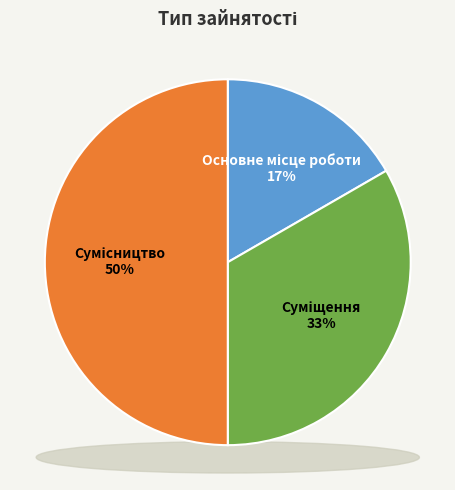

To the nearest percent, what is the difference between the largest and smallest slice percentages?

33%